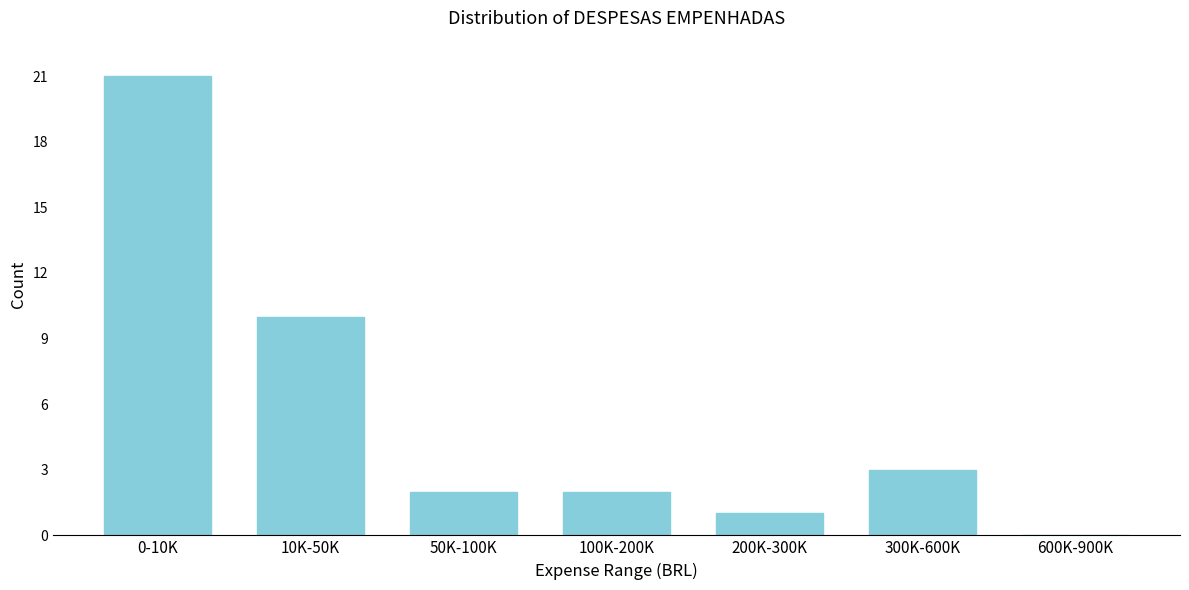

Reading left to right, what are all the values shown in this chart?

0-10K=21	10K-50K=10	50K-100K=2	100K-200K=2	200K-300K=1	300K-600K=3	600K-900K=0